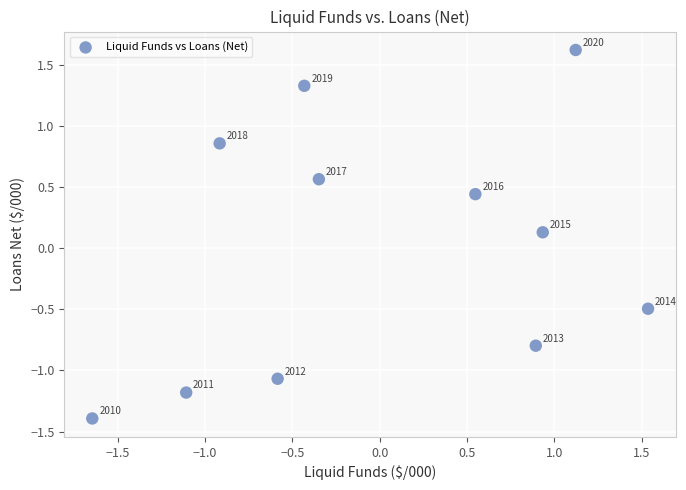

What is the range of Y values (max minus min)?

3.0